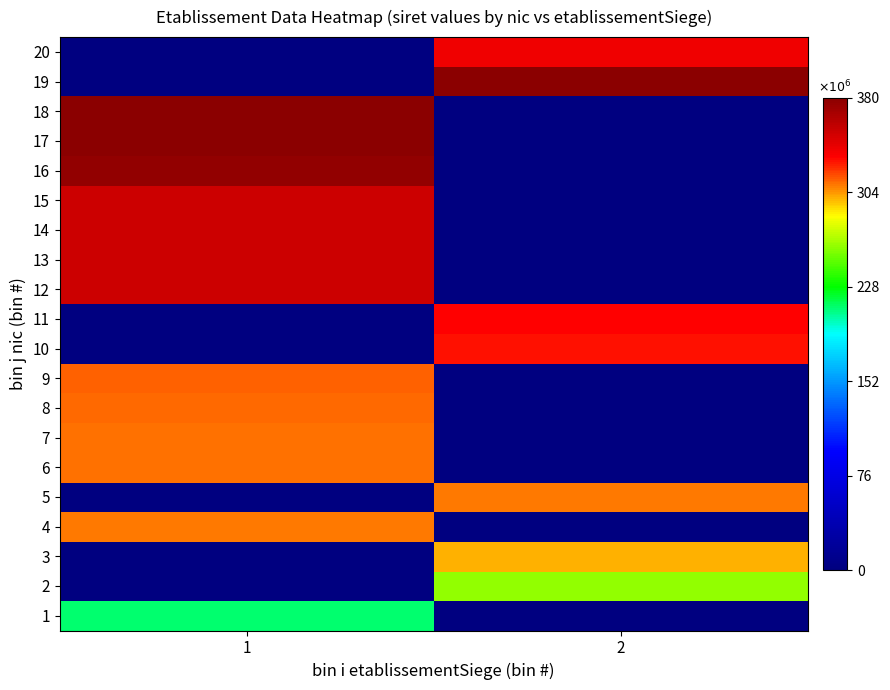

List the series in order of their peak value, lowest first.

1, 2, 3, 4, 5, 6, 7, 8, 9, 10, 11, 20, 12, 13, 14, 15, 16, 17, 18, 19